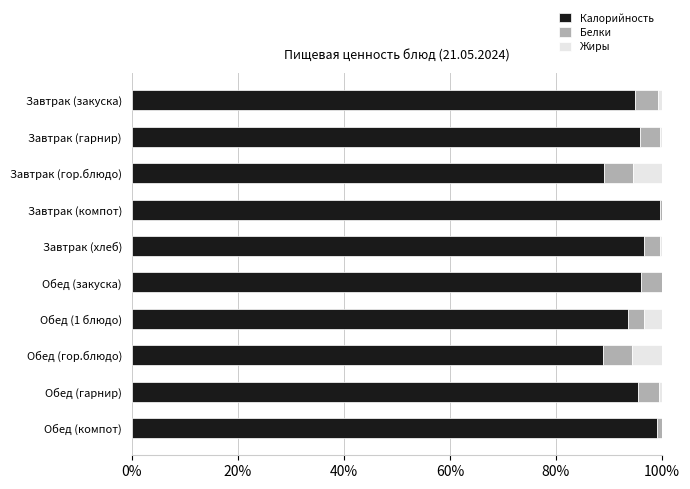

The Калорийность series shows 24.9 at Завтрак (гор.блюдо). True or false?

False